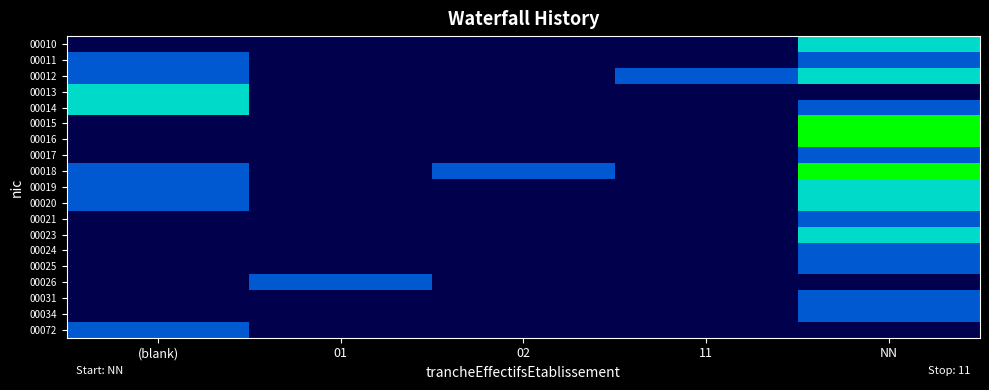

What is the total value across all series at 01?

0.3